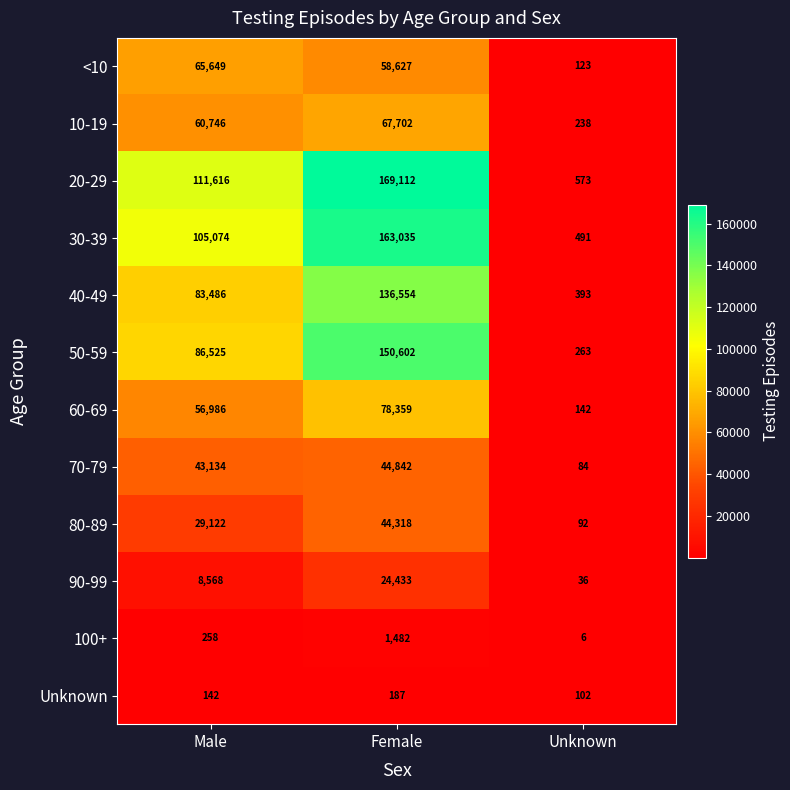

The value of 70-79 at Female is 44842. True or false?

True